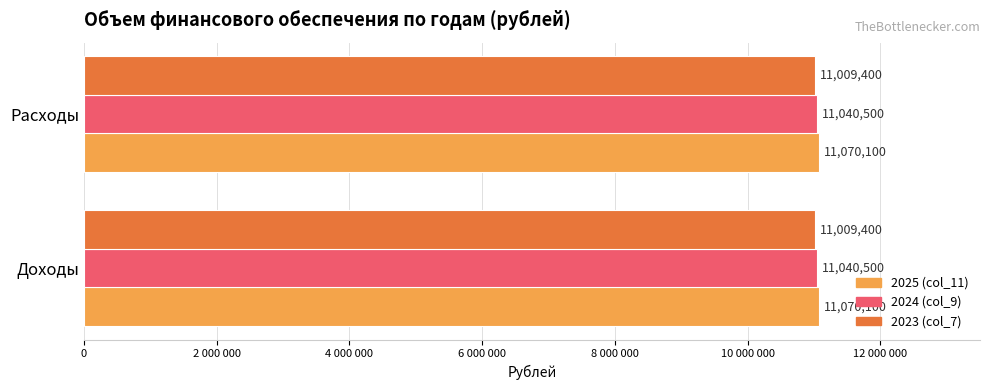

At which label is 2025 (col_11) closest to 11070100?

Доходы